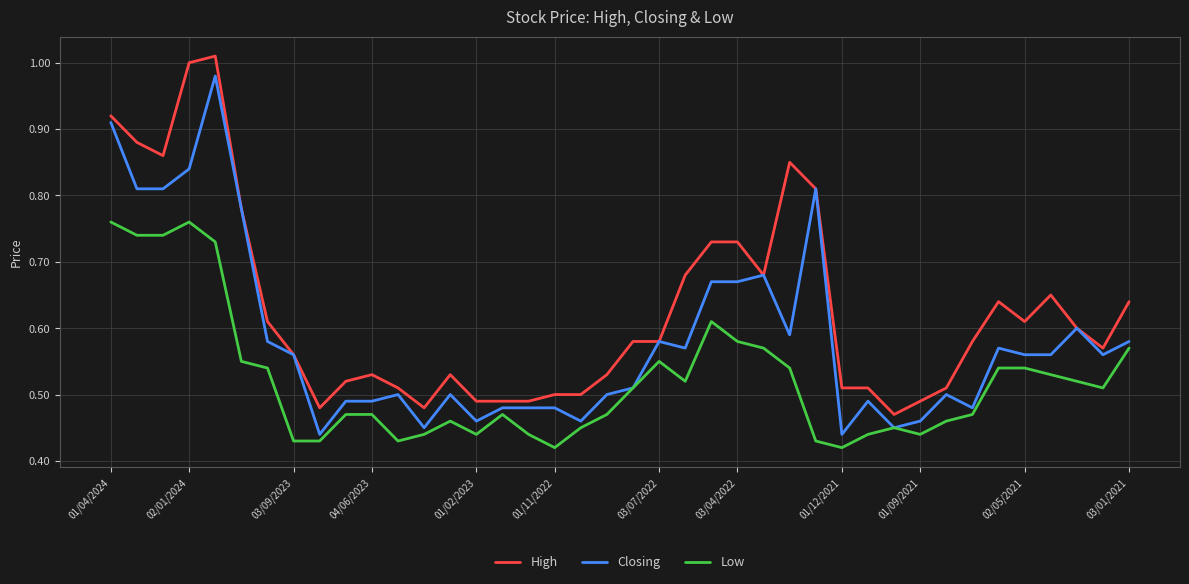

True or false: Low and High cross at least once.

False